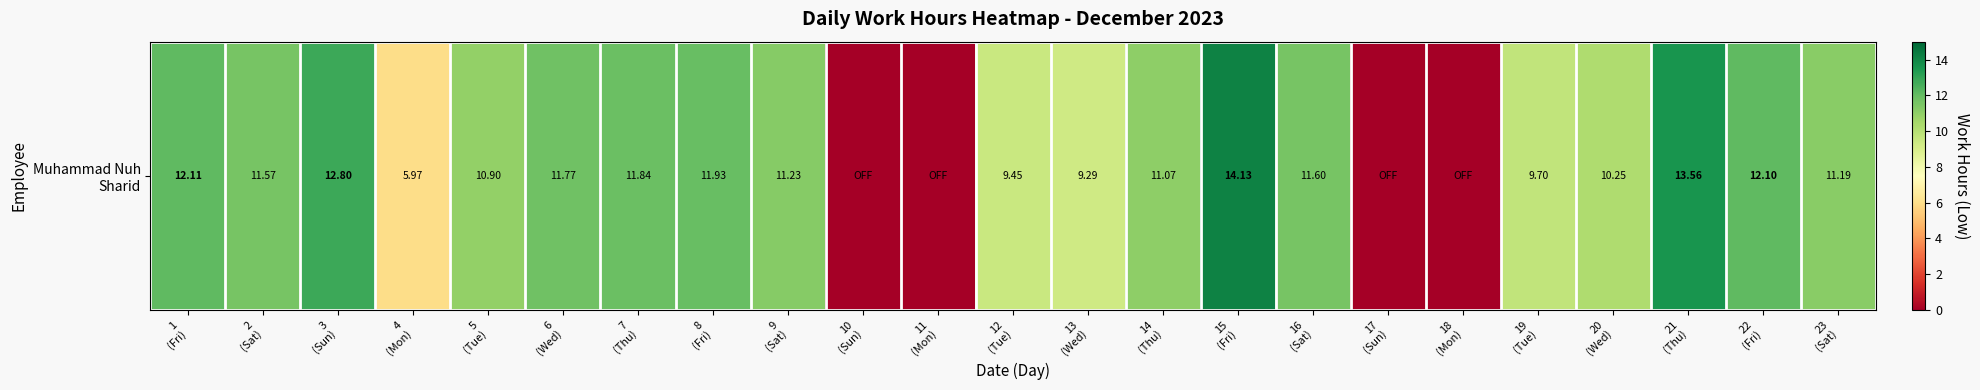

What is the sum of all values?

212.5